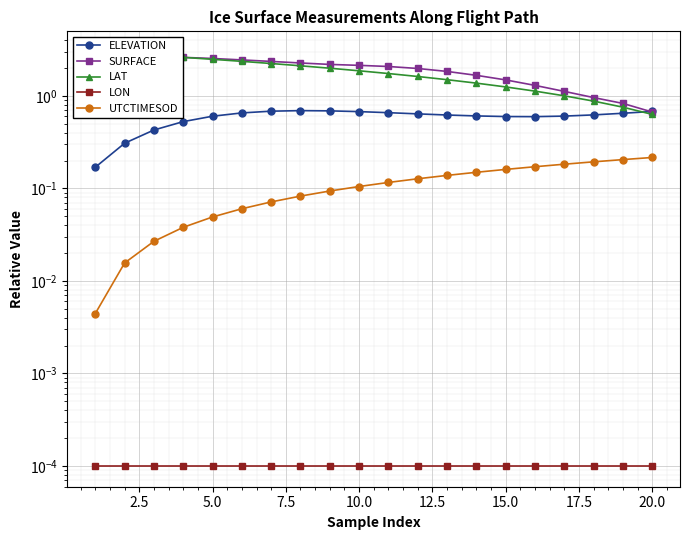

Which series has the widest spread of values?

LAT